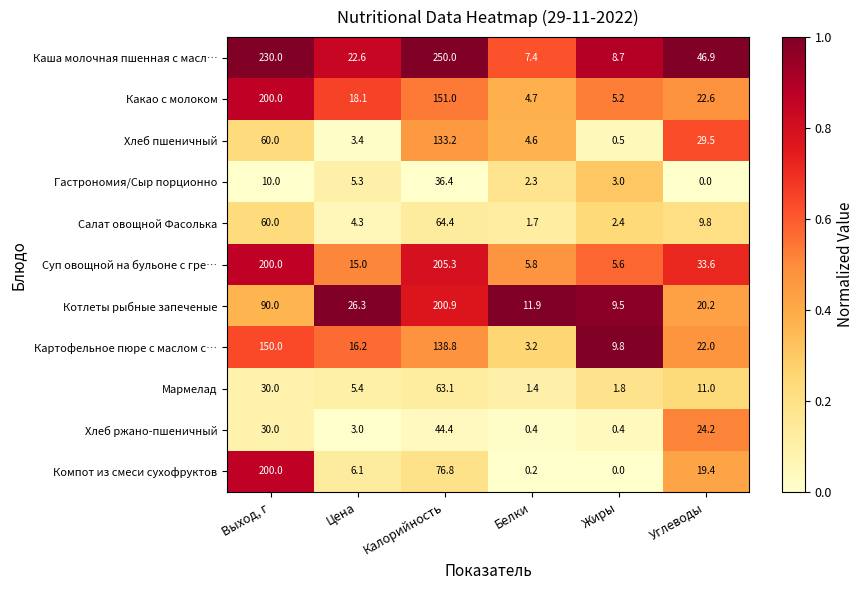

At which category does the chart reach its peak across all series?

Калорийность